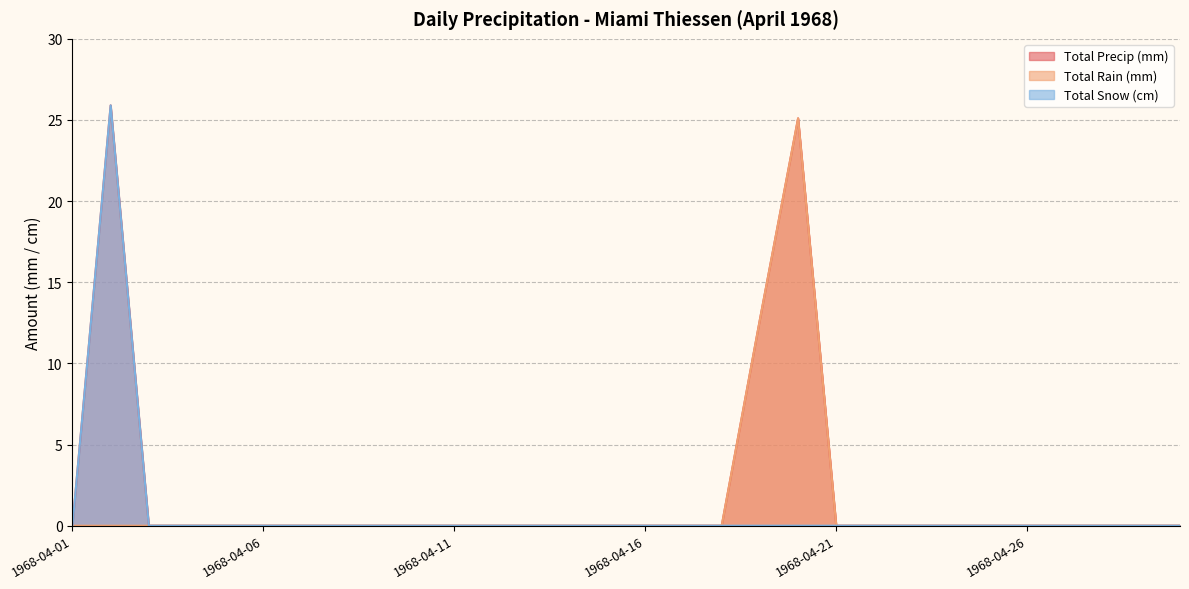

At which category does Total Snow (cm) reach its first local peak?

1968-04-02